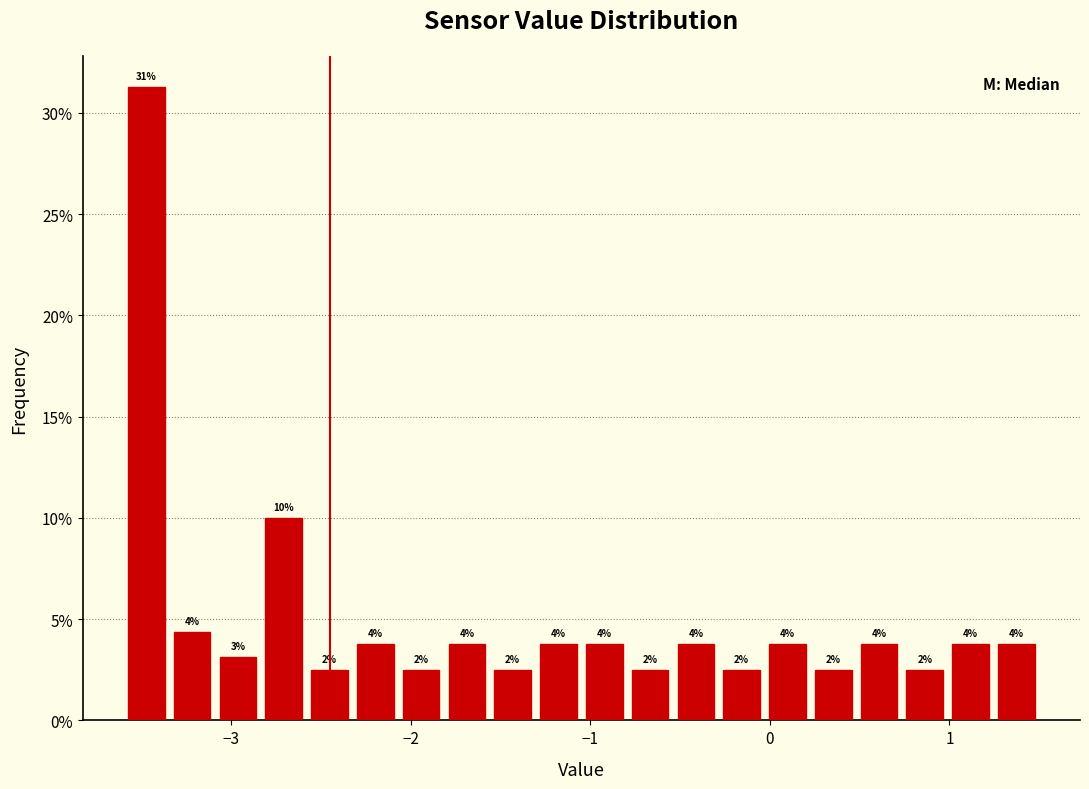

Read against the x-axis, roughly where is the centre of the tallest bar?

-3.5